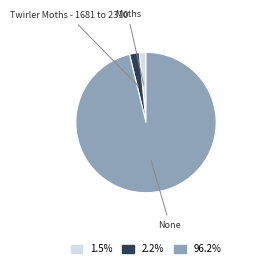

Rank the categories by value from lowest to highest.

Moths, Twirler Moths - 1681 to 2310, None